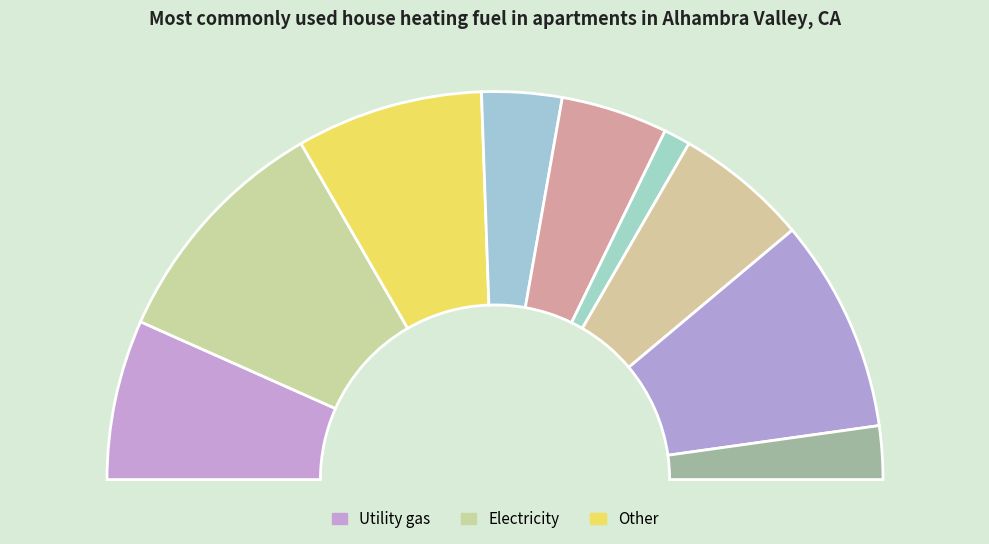

Count the number of slices in the pie.

9